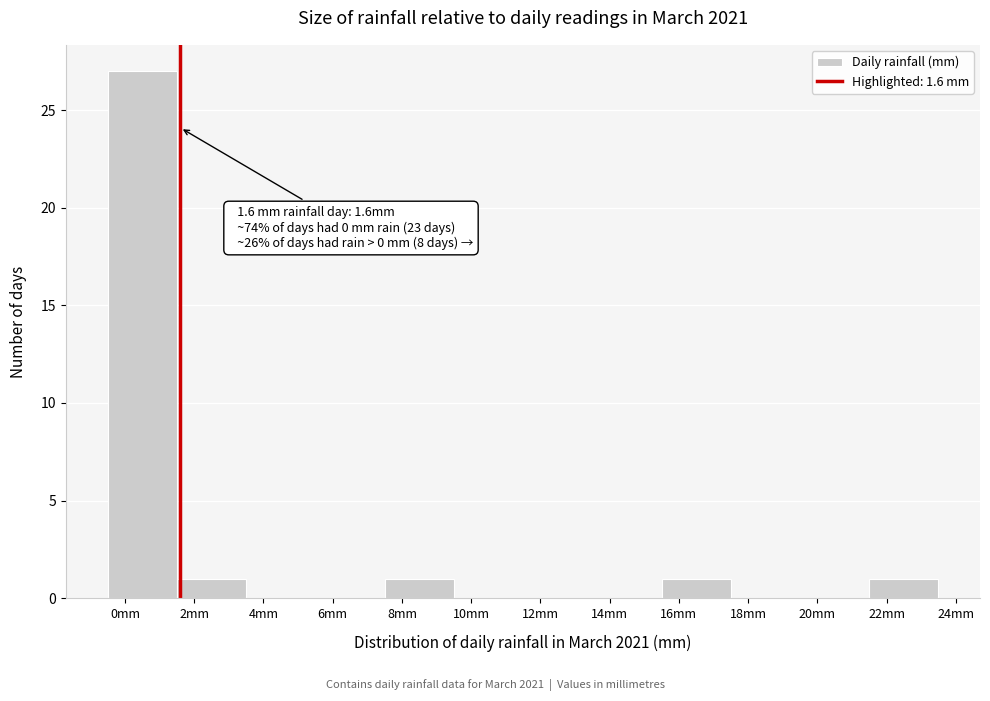

Which range on the x-axis has the tallest bar?

-0.5 to 1.5